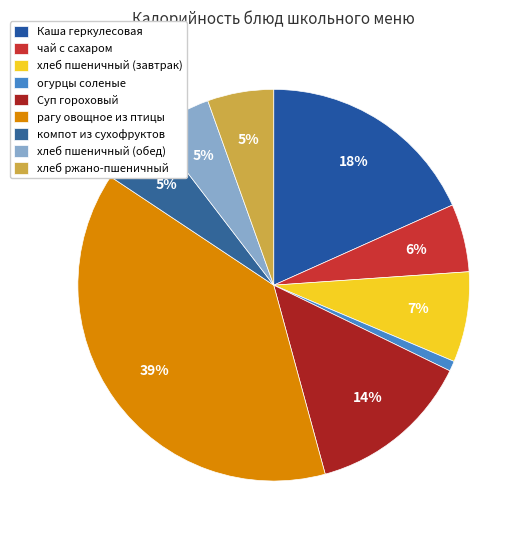

To the nearest percent, what is the average slice percentage?

11%